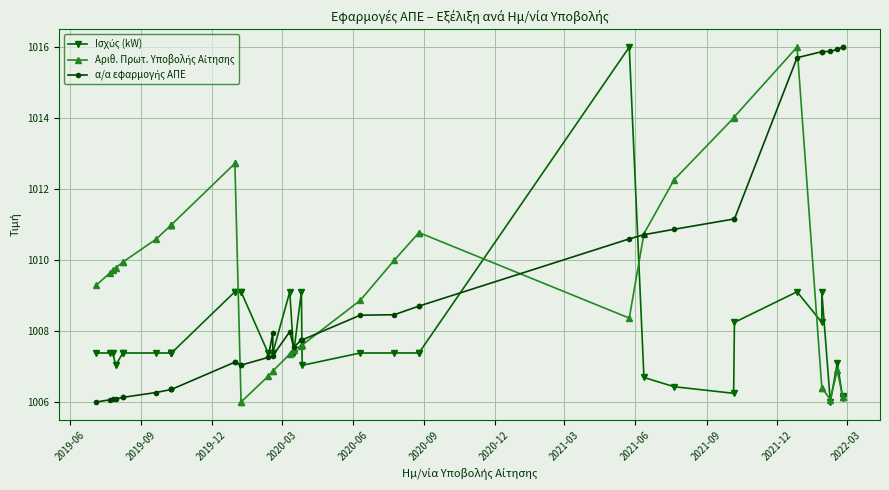

Which series has the largest total across all categories?

Αριθ. Πρωτ. Υποβολής Αίτησης